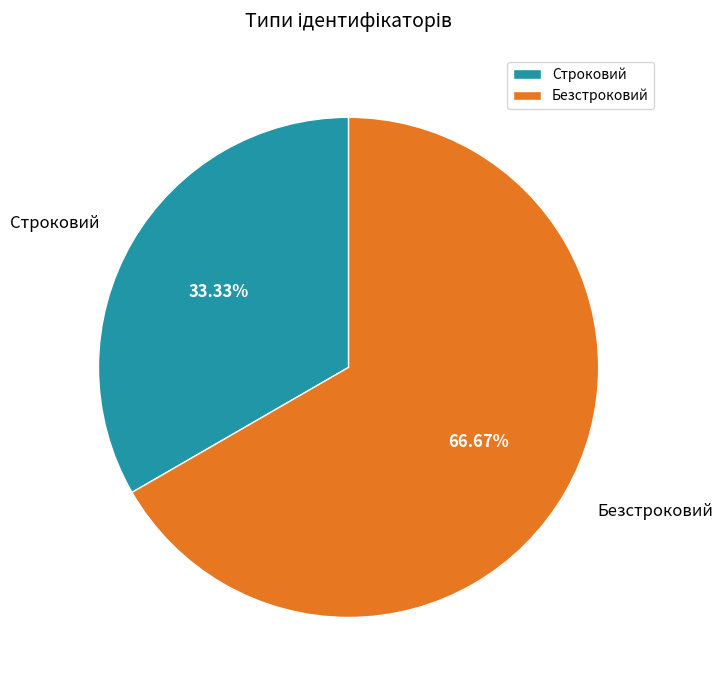

Which category has the biggest portion of the pie?

Безстроковий